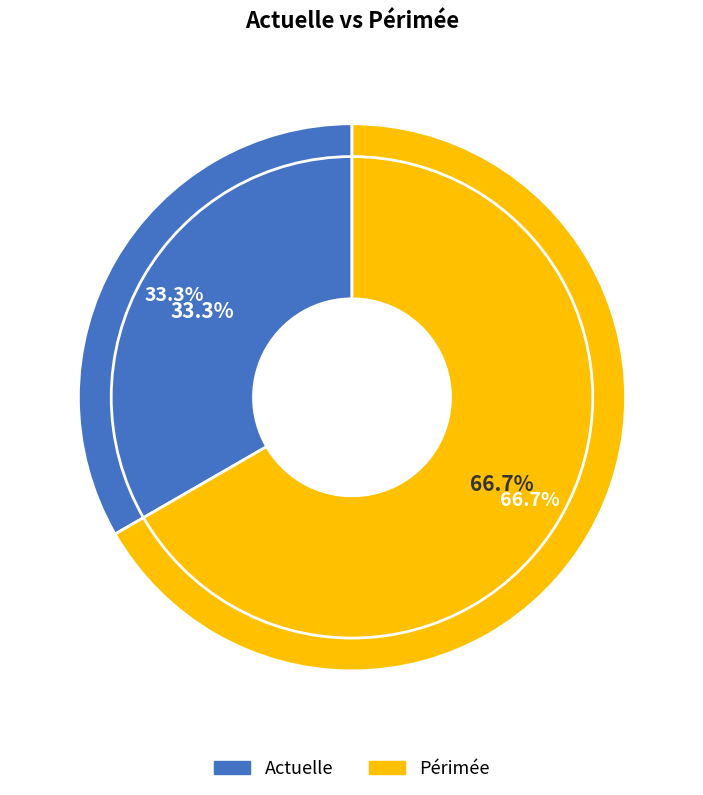

Is the sum of Actuelle and Périmée greater than half?

Yes